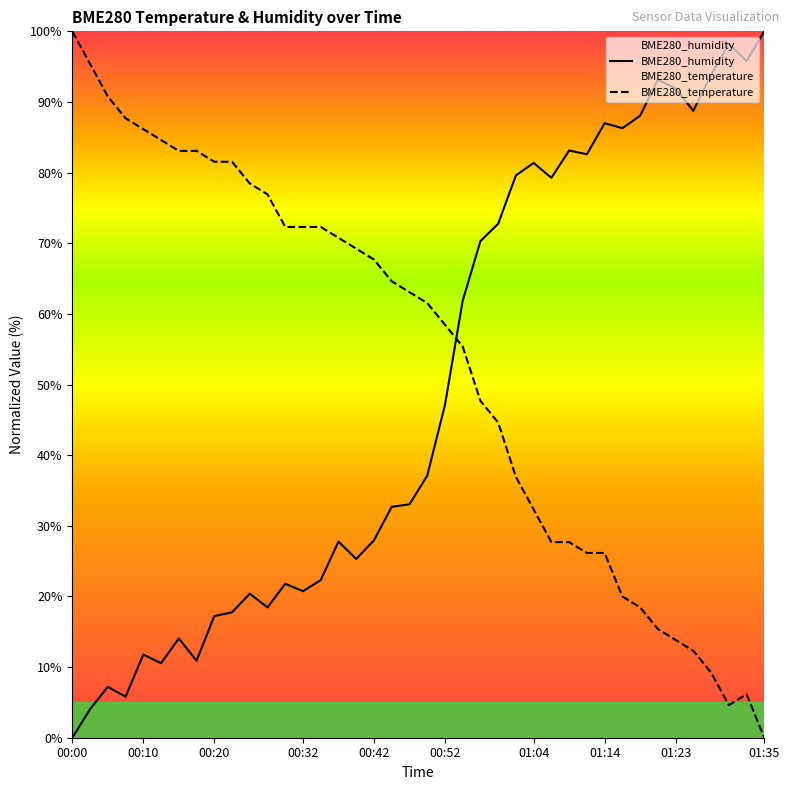

Does the chart display data point markers on the line(s)?

No